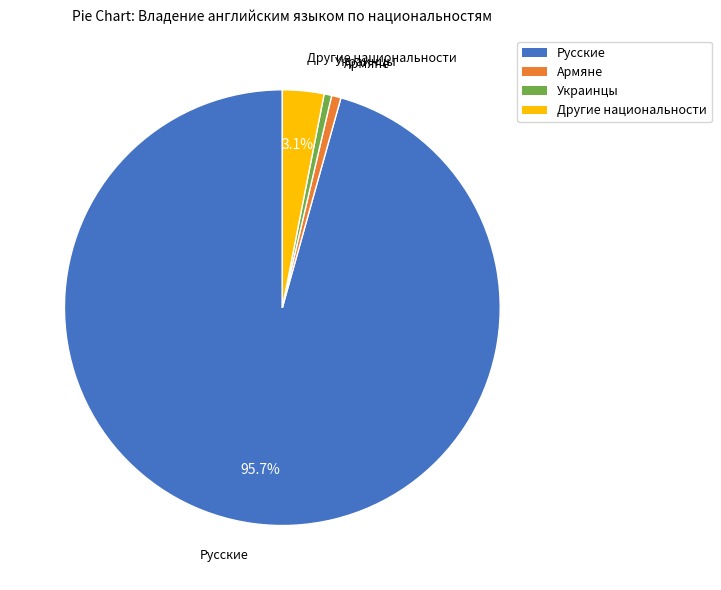

To the nearest percent, what percentage of the pie is Армяне?

1%